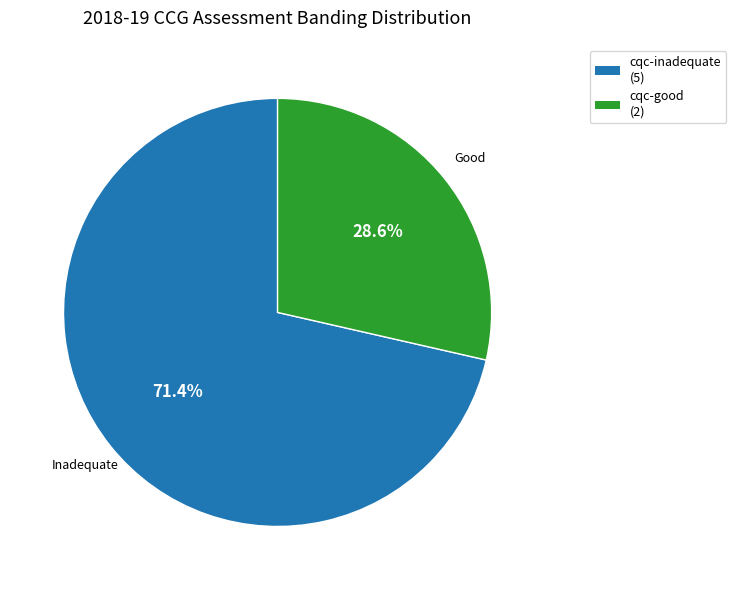

Does any single category account for the majority?

Yes